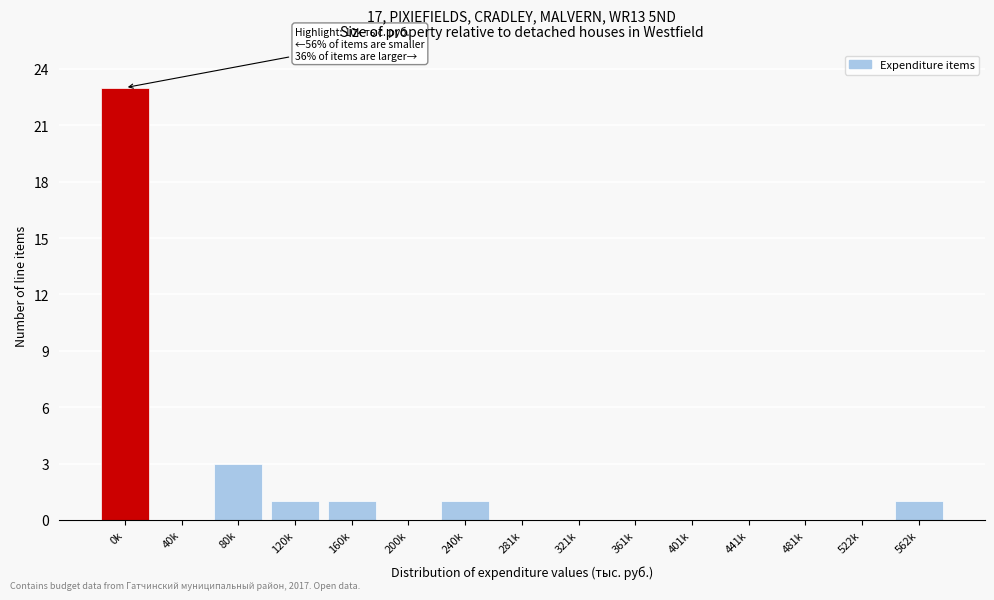

Reading left to right, list all the values displayed in this chart.

0k=23	40k=0	80k=3	120k=1	160k=1	200k=0	240k=1	281k=0	321k=0	361k=0	401k=0	441k=0	481k=0	522k=0	562k=1